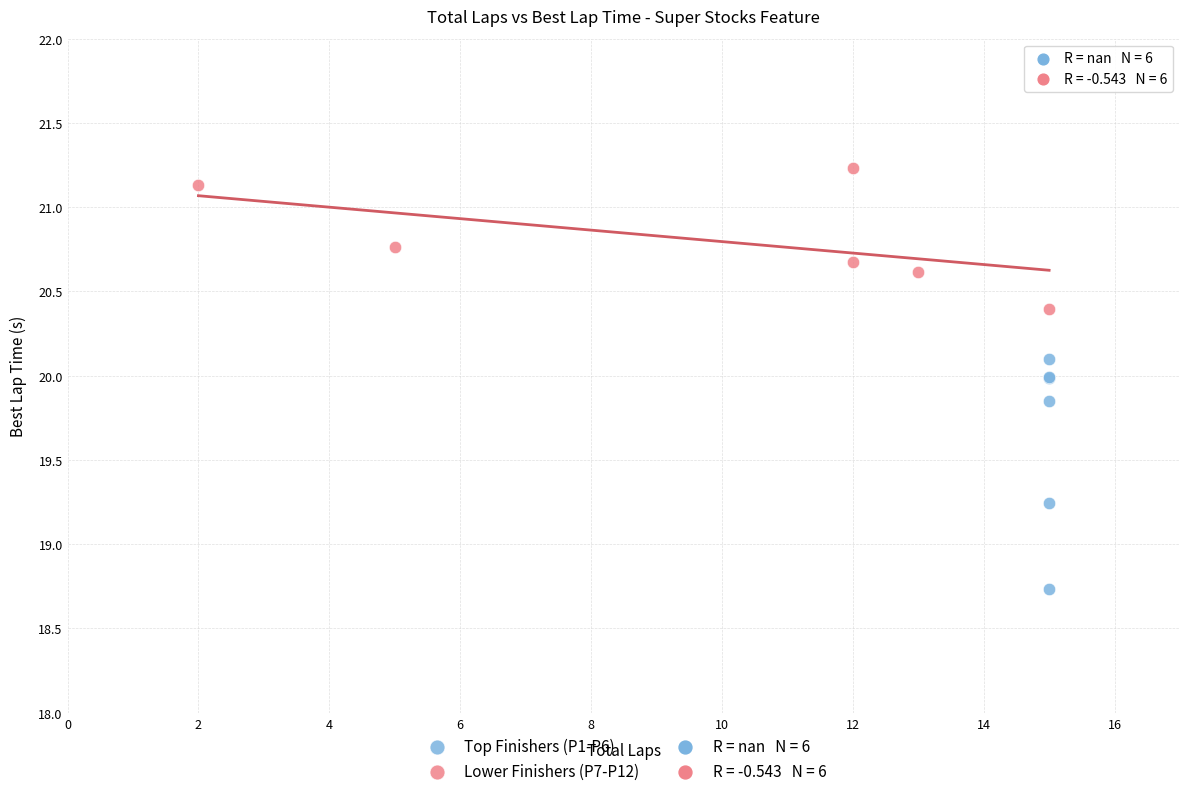

Which series reaches the minimum Y coordinate?

Top Finishers (P1-P6)